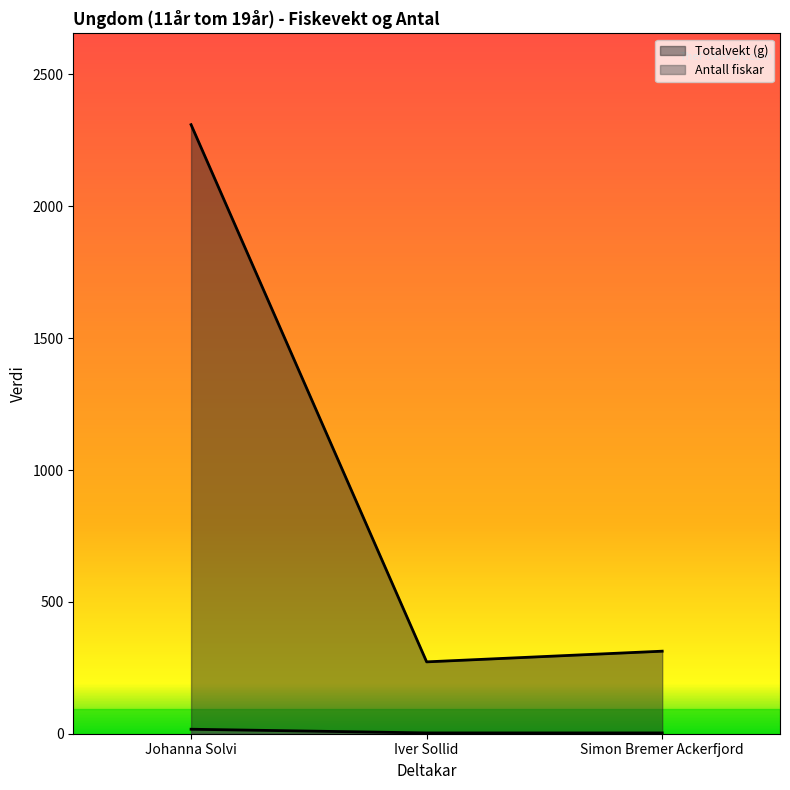

The value of Totalvekt (g) at Simon Bremer Ackerfjord is 455.3. True or false?

False